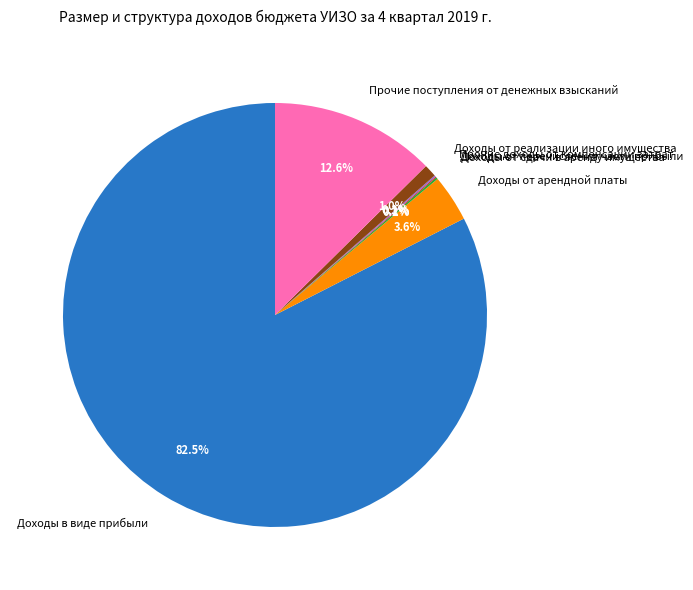

Which slice is the largest?

Доходы в виде прибыли